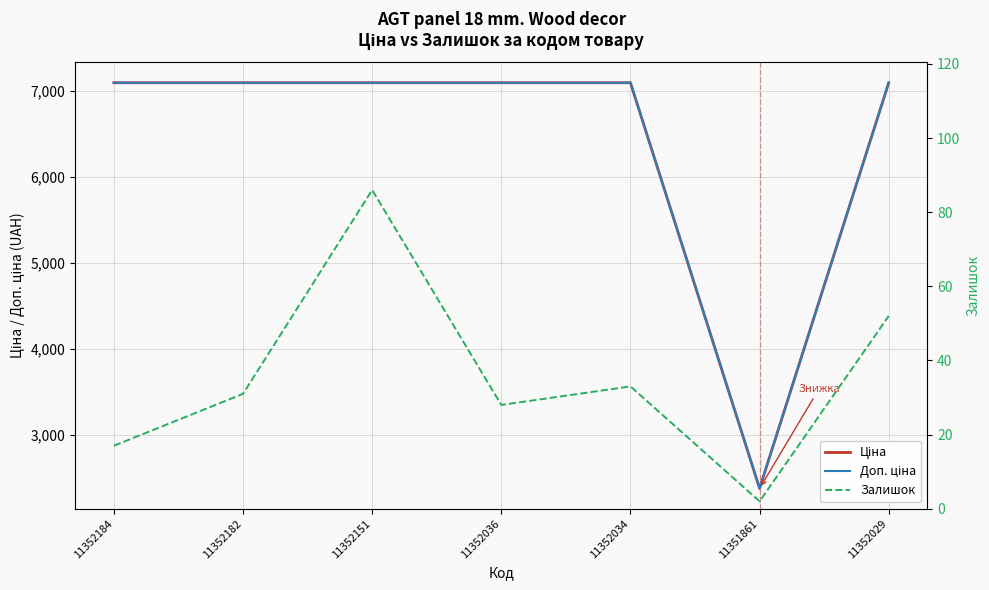

What is the sum of all Ціна values?

44965.1